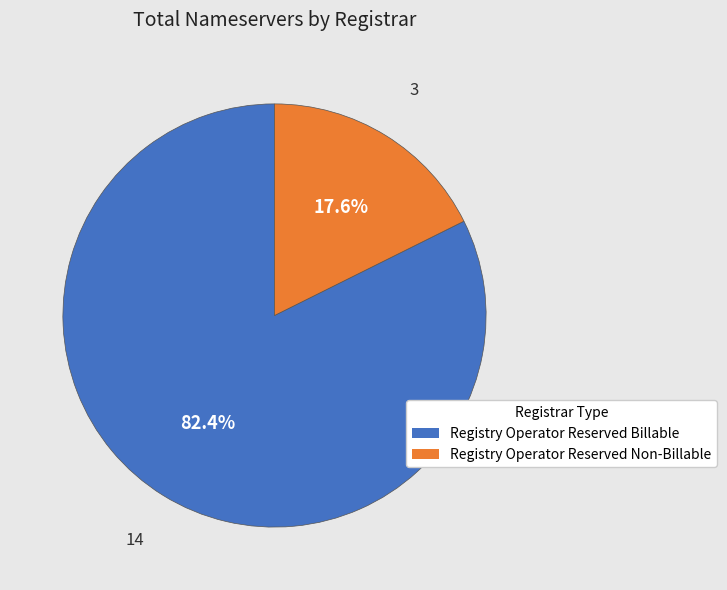

Does any single category account for the majority?

Yes